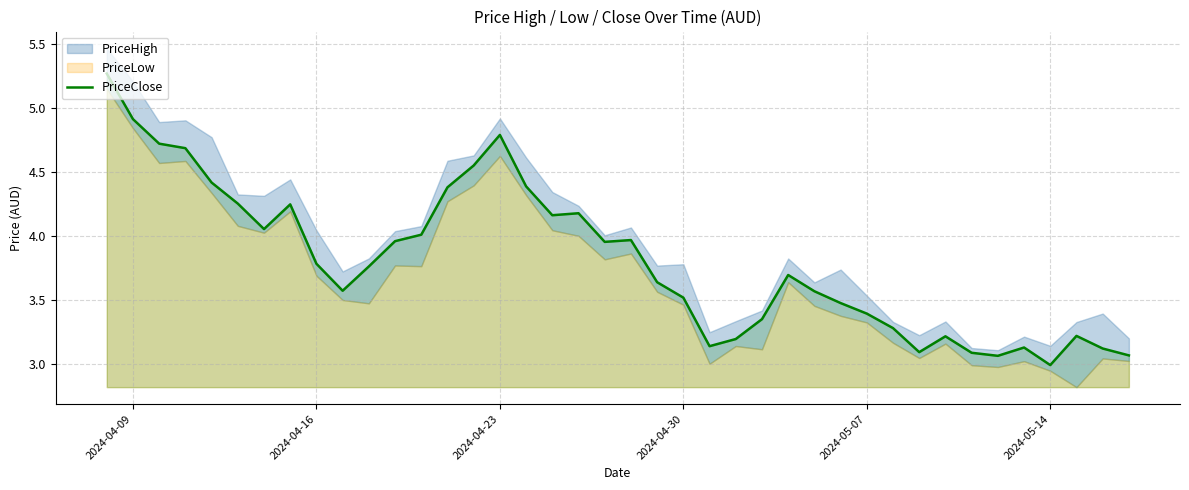

What is the sum of all values?

152.3